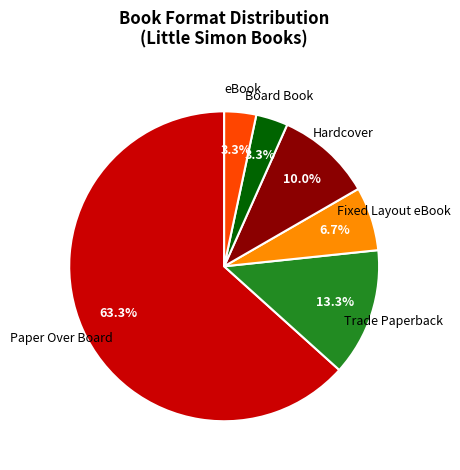

How many slices are in this pie chart?

6